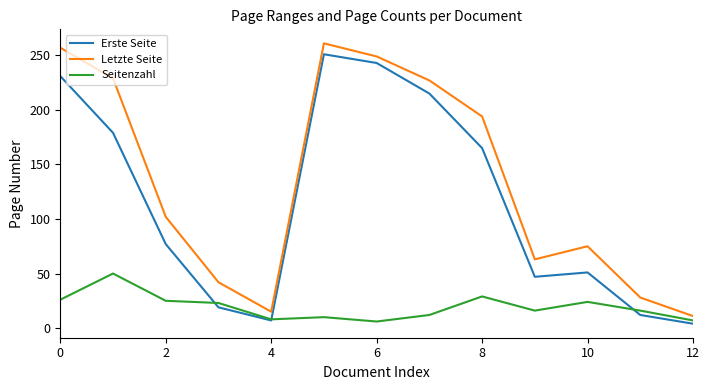

What is the minimum value for Letzte Seite?

11